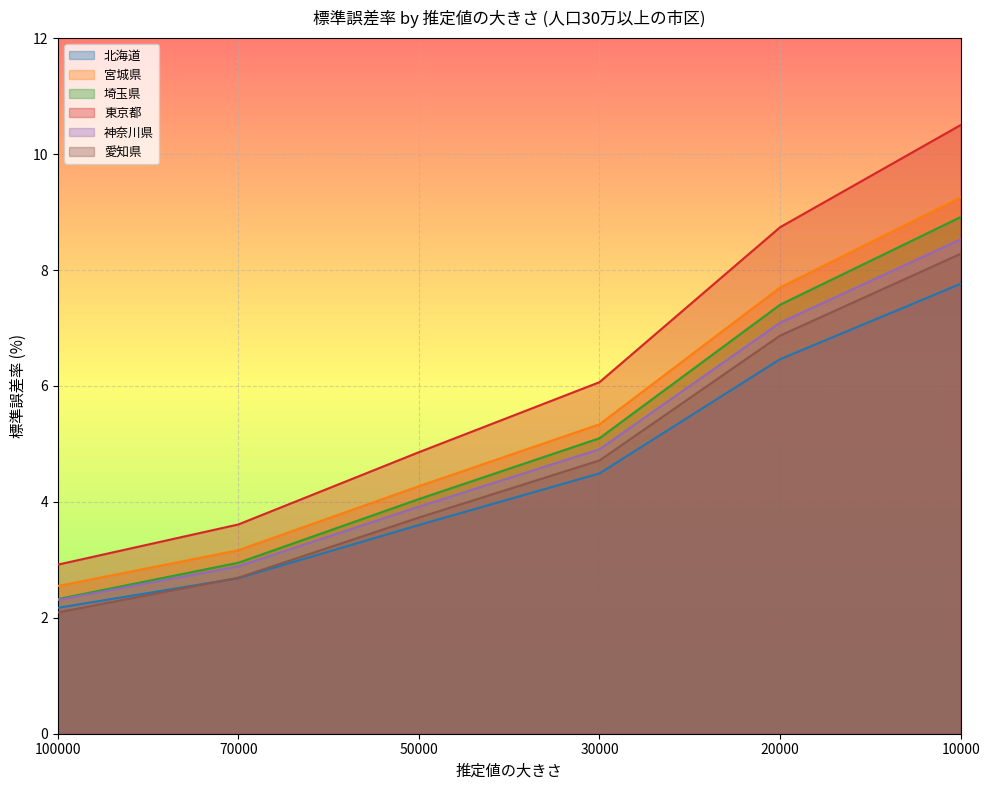

What is the maximum value for 愛知県?

8.3